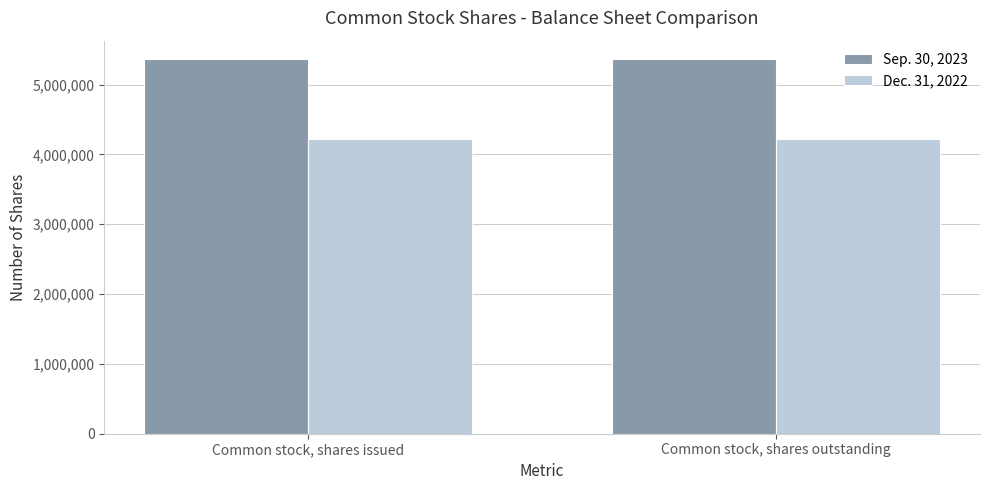

What is the label of the 2nd bar from the left?

Common stock, shares outstanding